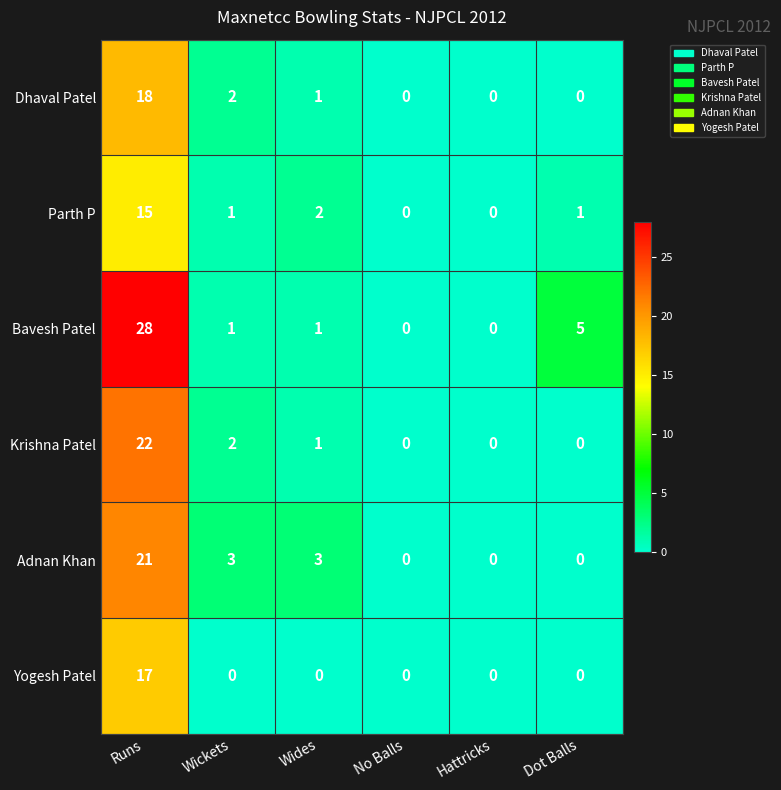

What is the sum of all Parth P values?

19